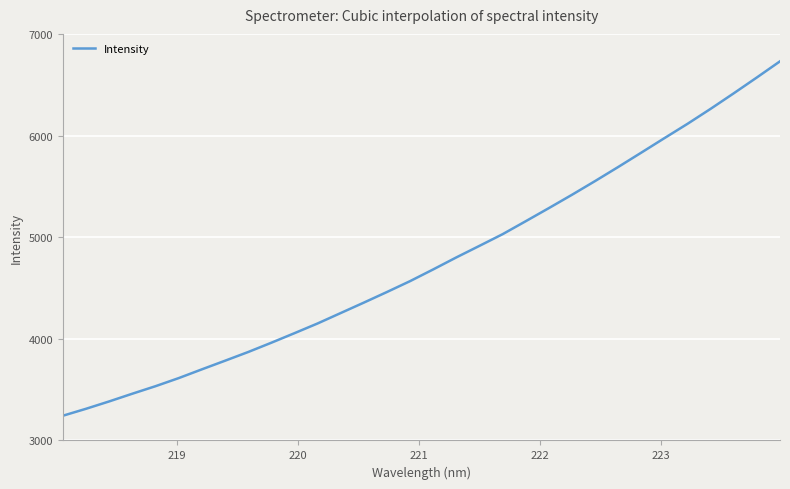

What is the difference between the maximum and minimum values?

3486.8